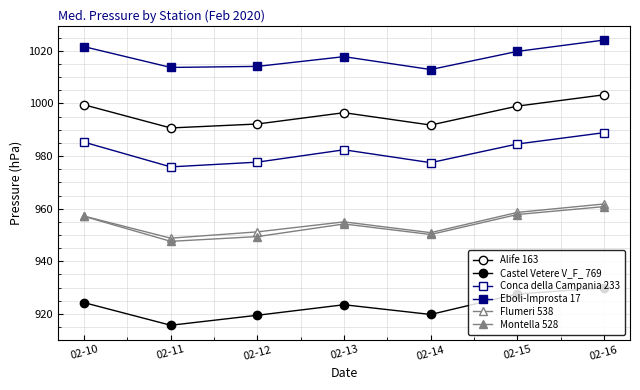

The Montella 528 series shows 273.2 at 02-16. True or false?

False